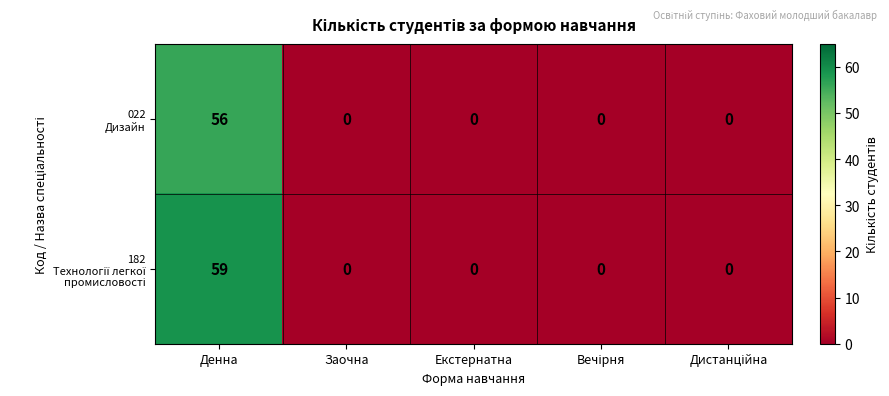

Which label corresponds to the largest value in the chart?

Денна